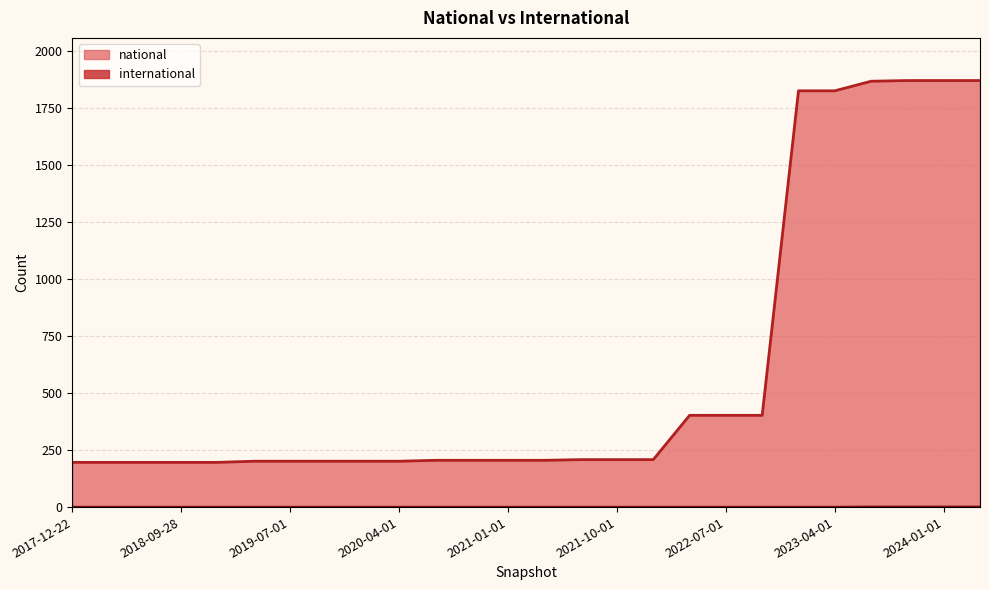

True or false: international has more than 0 interior local peaks.

False